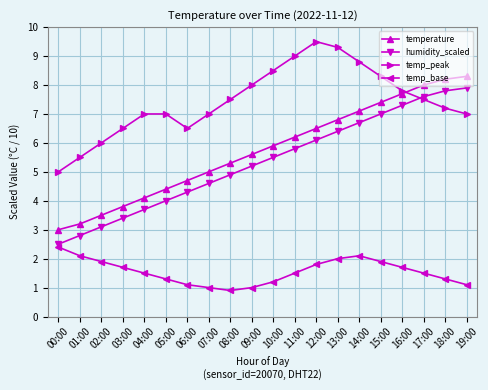

True or false: temp_base and temperature intersect in this chart.

False